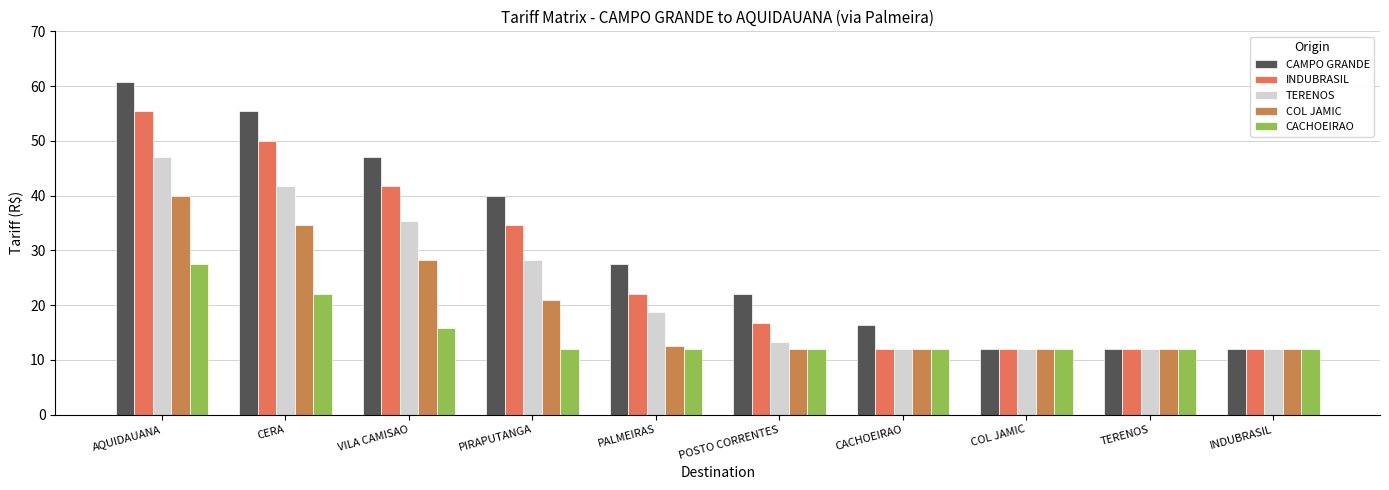

What is the difference between the TERENOS values at VILA CAMISAO and TERENOS?

23.4